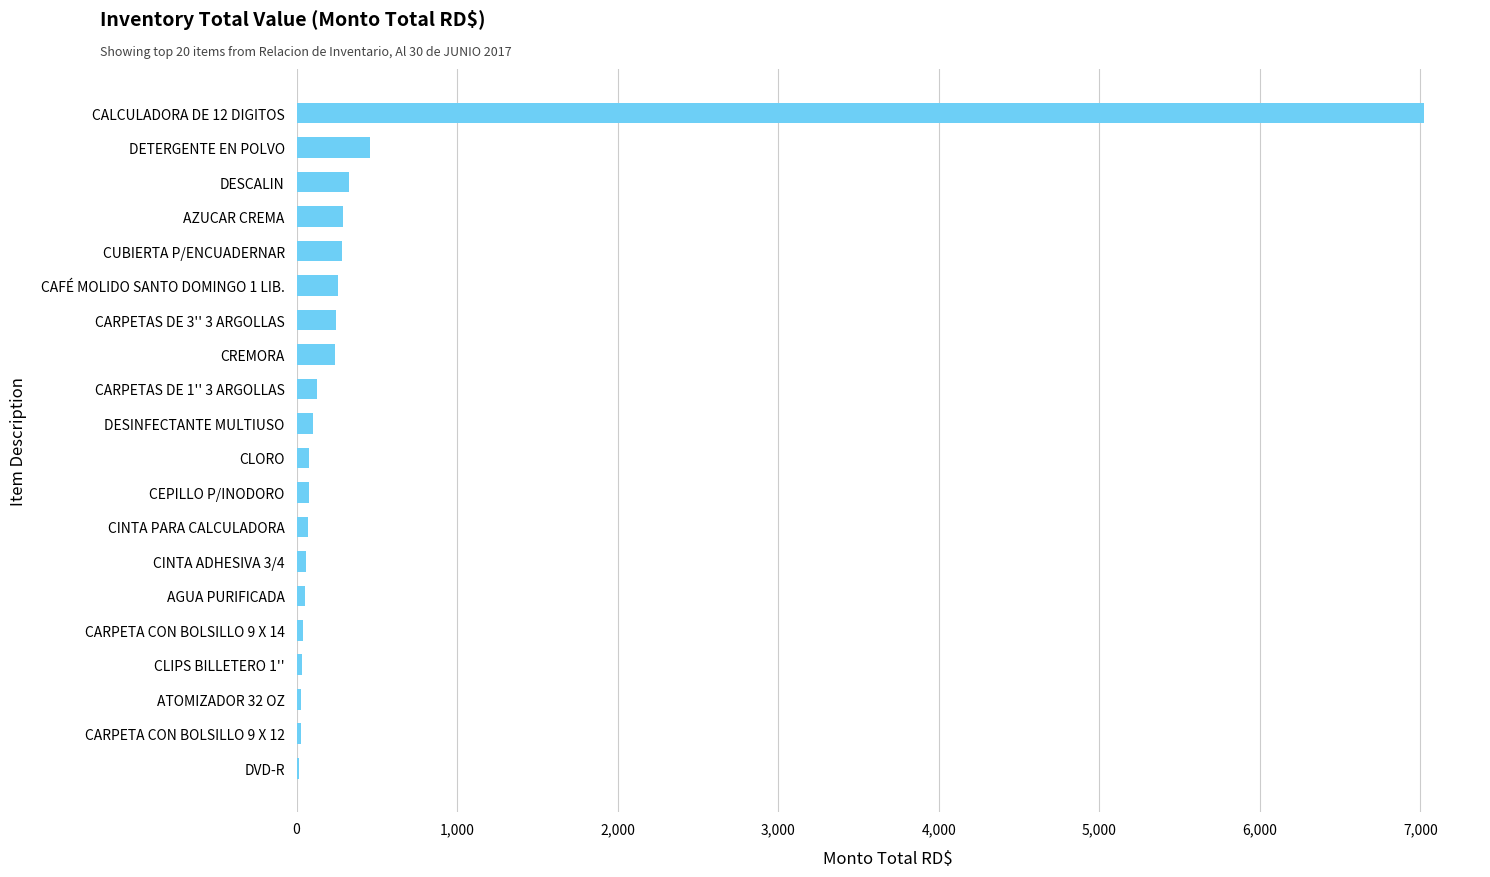

The value at CALCULADORA DE 12 DIGITOS is 7021.0. True or false?

True